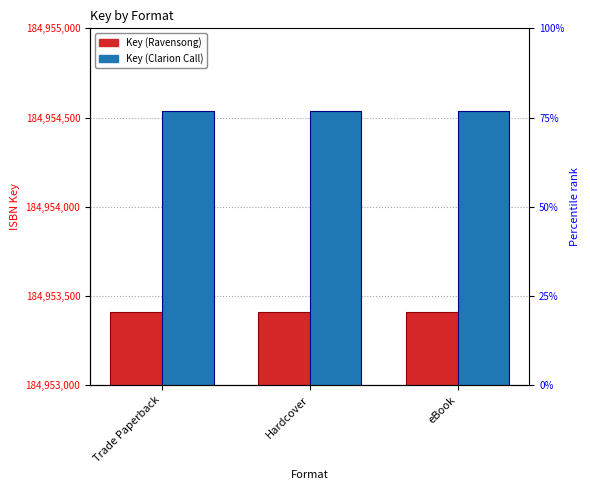

List the labels in order of Key (Clarion Call) value, largest first.

Trade Paperback, Hardcover, eBook